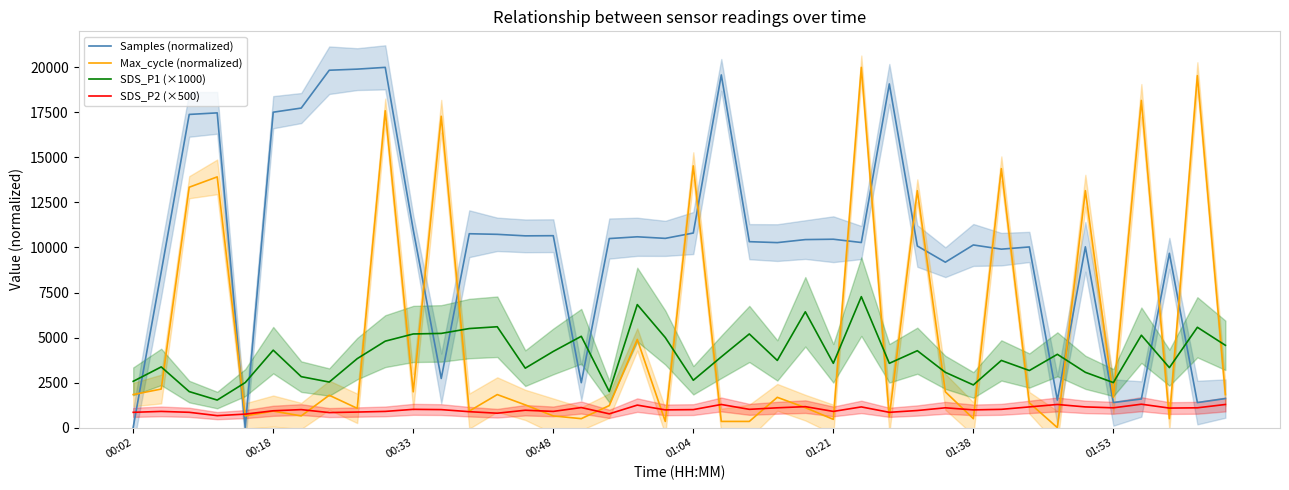

How many values in the Samples (normalized) series are below 10438?

20